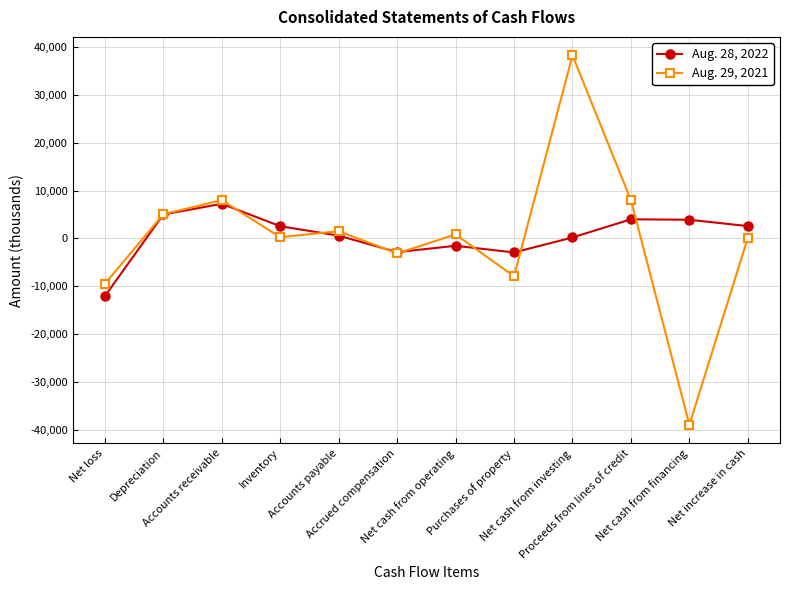

Which series has the widest spread of values?

Aug. 29, 2021